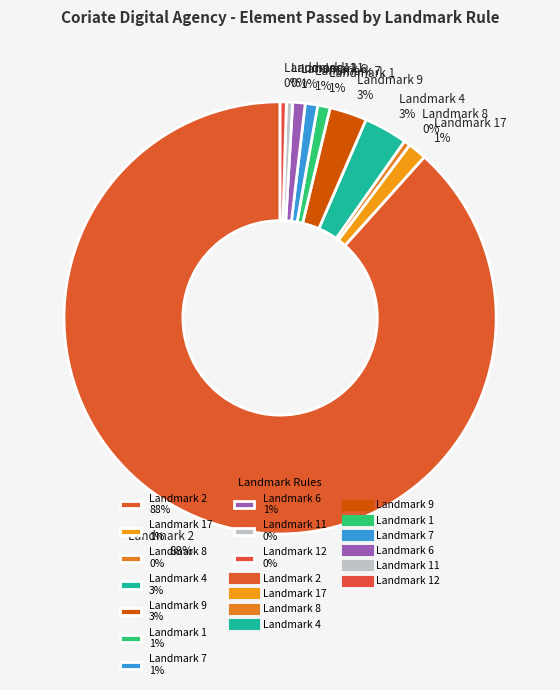

Which has a higher value, Landmark 7 1% or Landmark 2 88%?

Landmark 2 88%